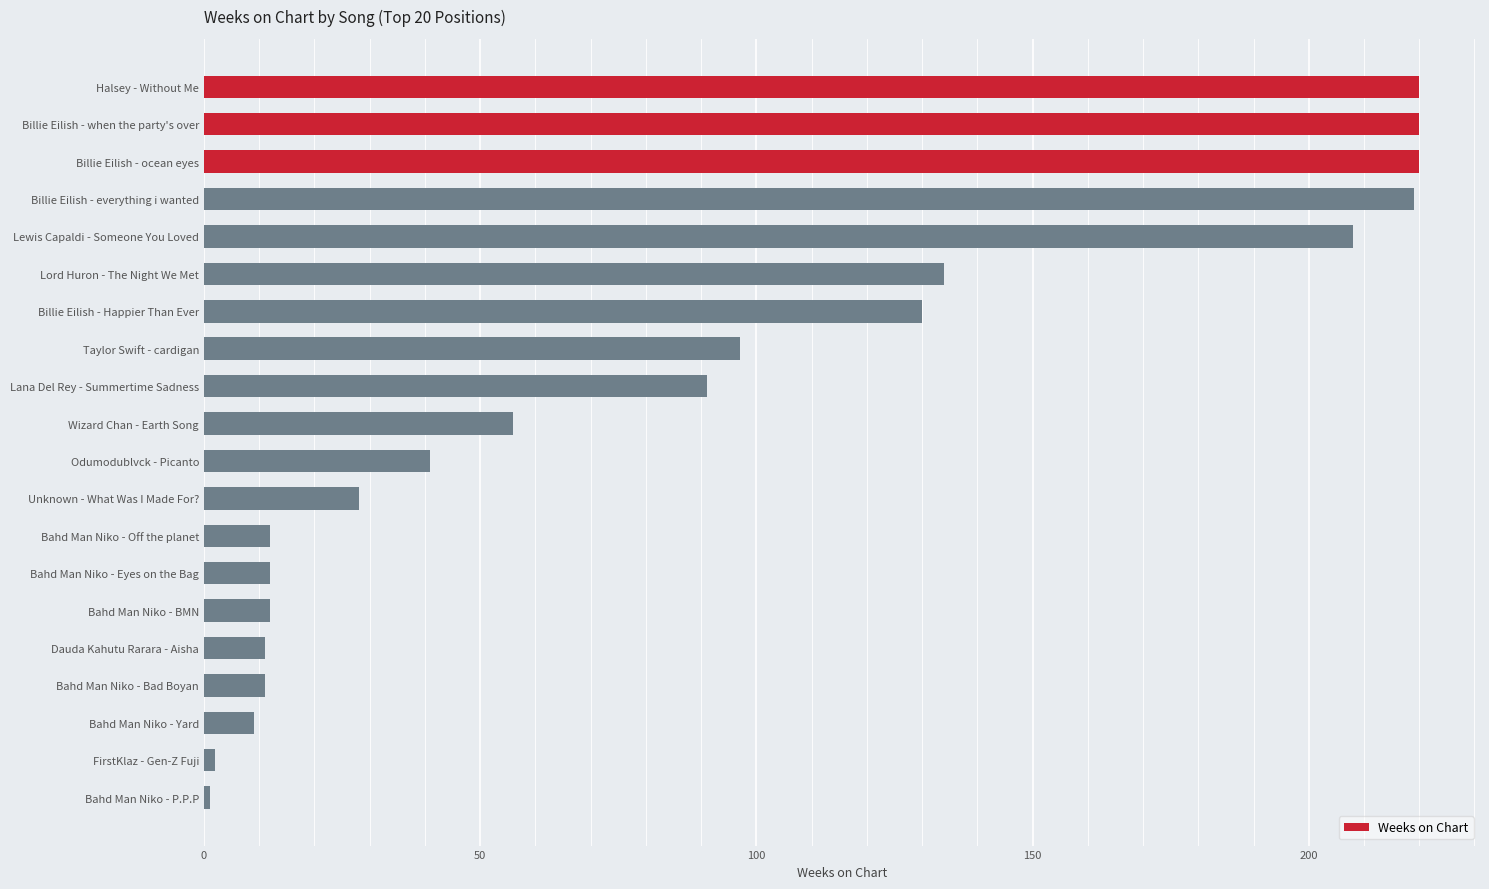

What is the maximum value shown in the chart?

220